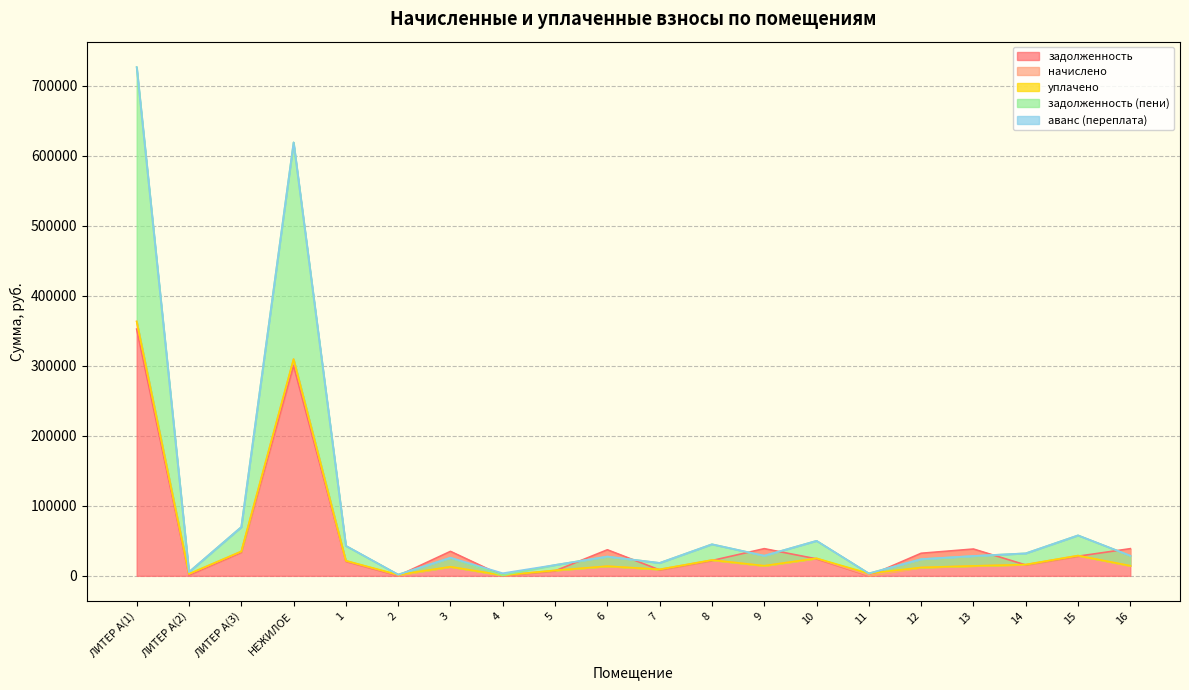

How many series are shown in this chart?

5